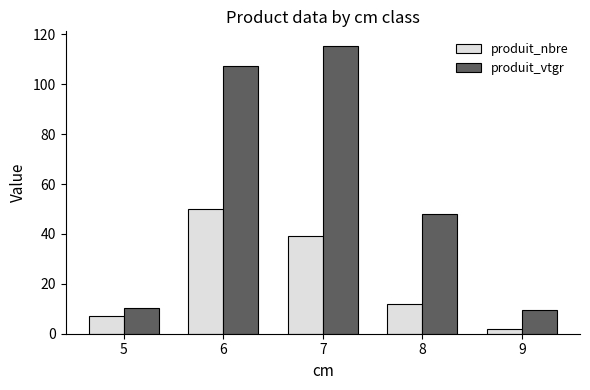

Count the number of data series in this chart.

2